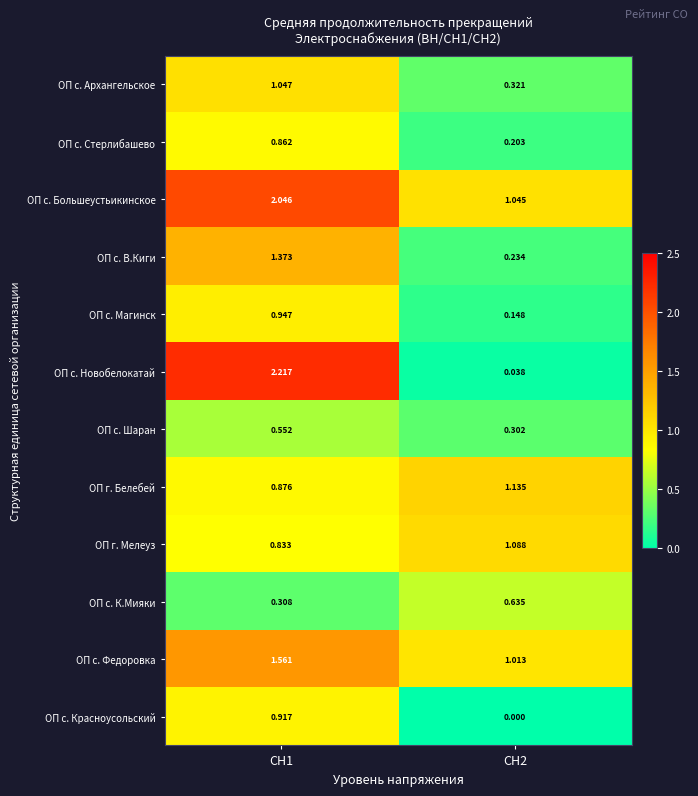

Which series has the largest range (max minus min)?

ОП с. Новобелокатай